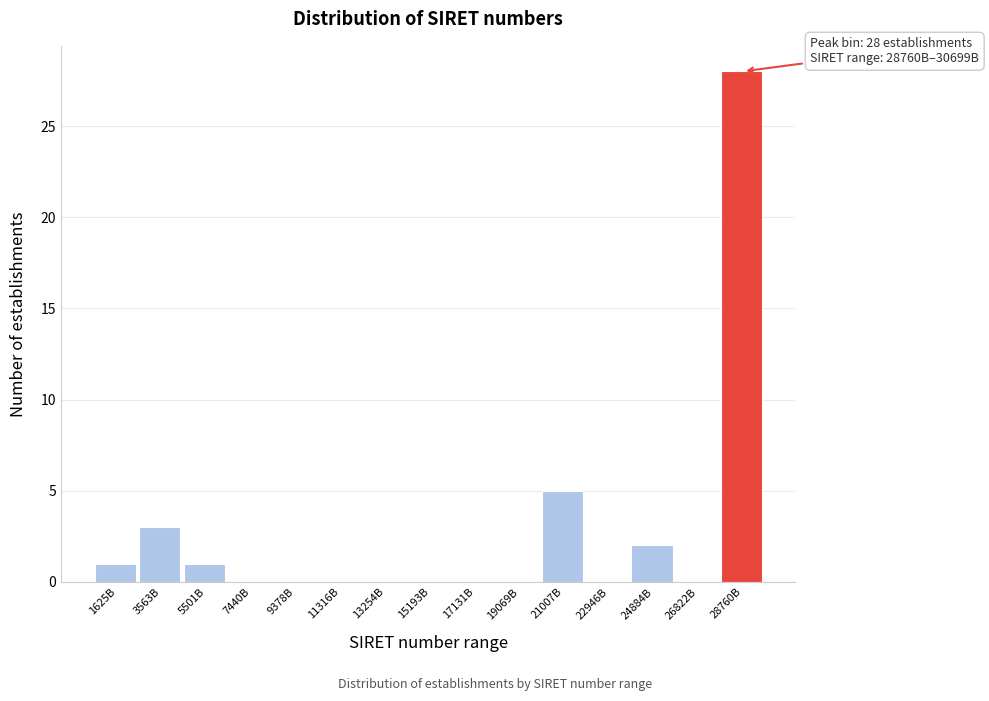

Reading right to left, list all the values displayed in this chart.

28760B=28	26822B=0	24884B=2	22946B=0	21007B=5	19069B=0	17131B=0	15193B=0	13254B=0	11316B=0	9378B=0	7440B=0	5501B=1	3563B=3	1625B=1